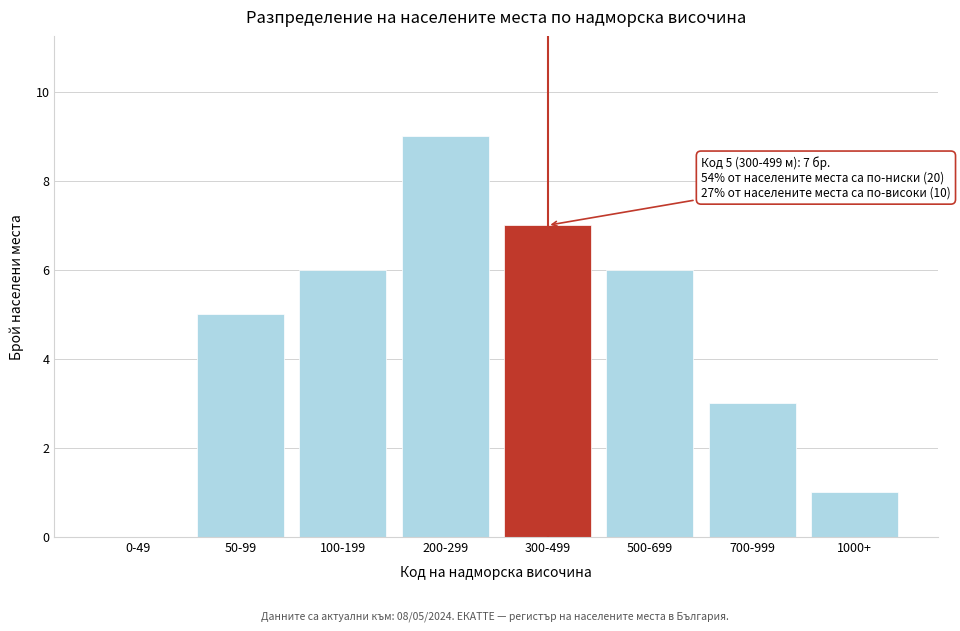

Reading left to right, list all the values displayed in this chart.

0-49=0	50-99=5	100-199=6	200-299=9	300-499=7	500-699=6	700-999=3	1000+=1